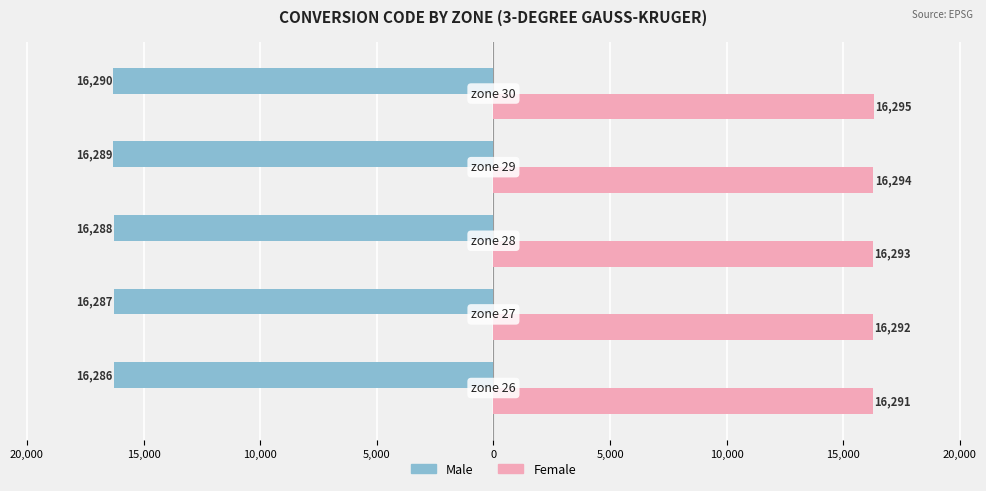

What are all the series names shown in the legend?

Male, Female